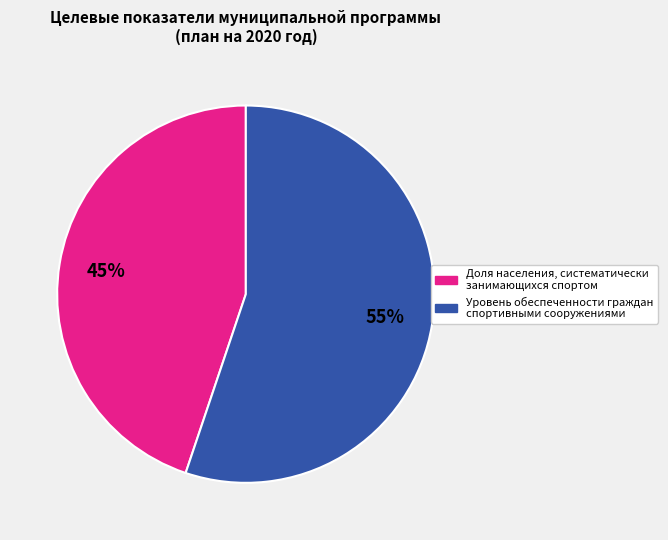

To the nearest percent, what is the difference between the largest and smallest slice percentages?

10%